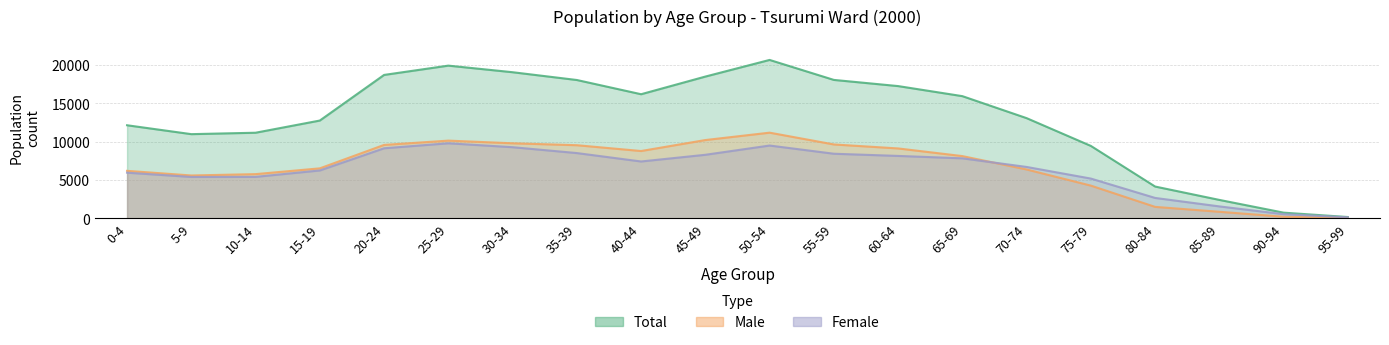

Where does the Male series first go above 8100?

20-24